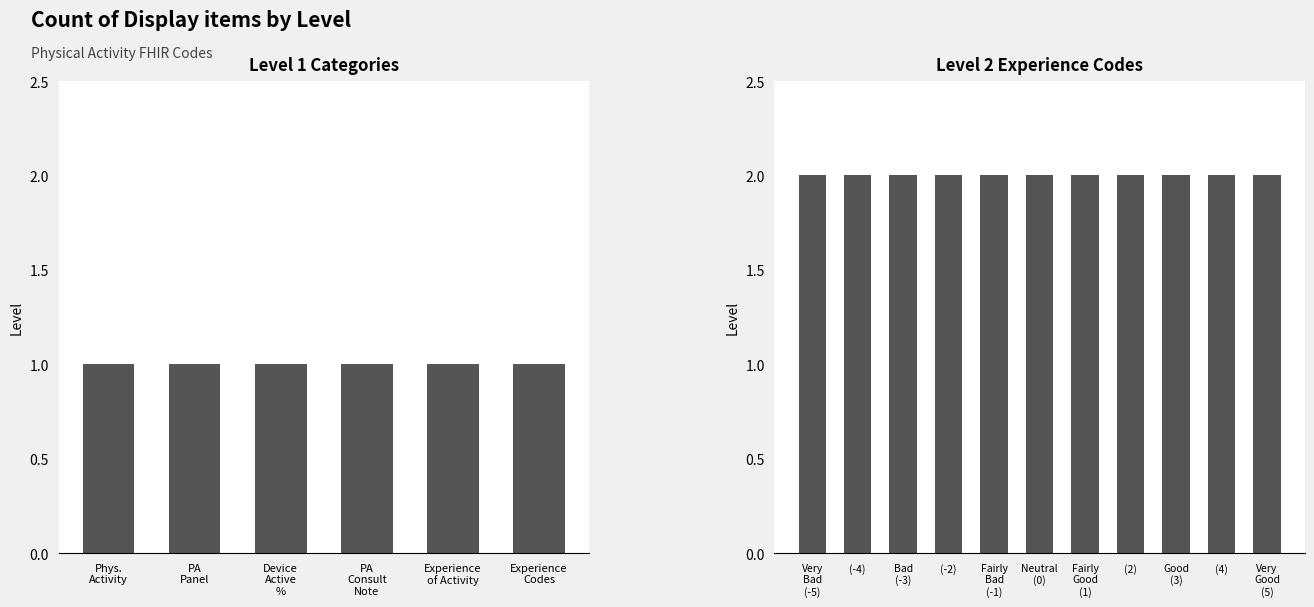

How many values are between 1 and 2?

17